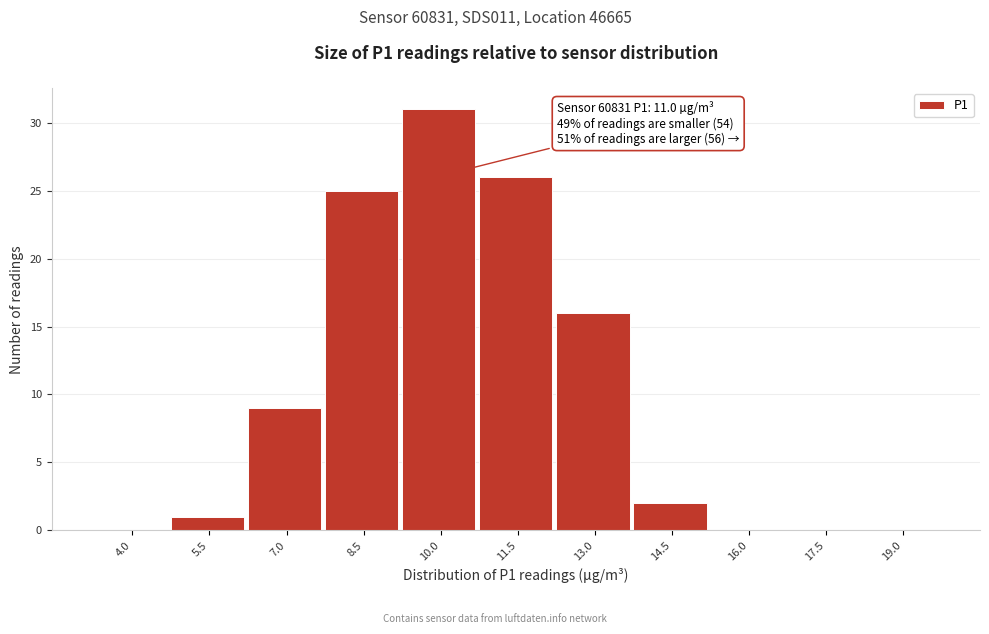

Reading left to right, transcribe all the data shown in this chart.

4.0=0	5.5=1	7.0=9	8.5=25	10.0=31	11.5=26	13.0=16	14.5=2	16.0=0	17.5=0	19.0=0